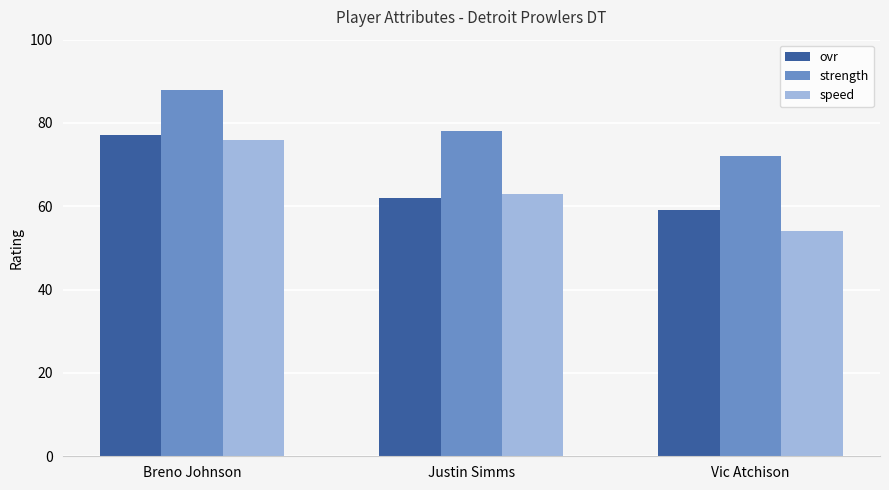

Which series has the widest spread of values?

speed